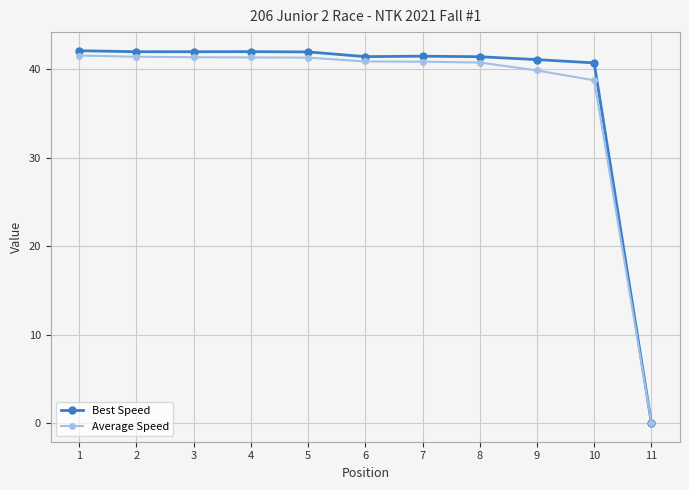

Does the chart have visible grid lines?

Yes